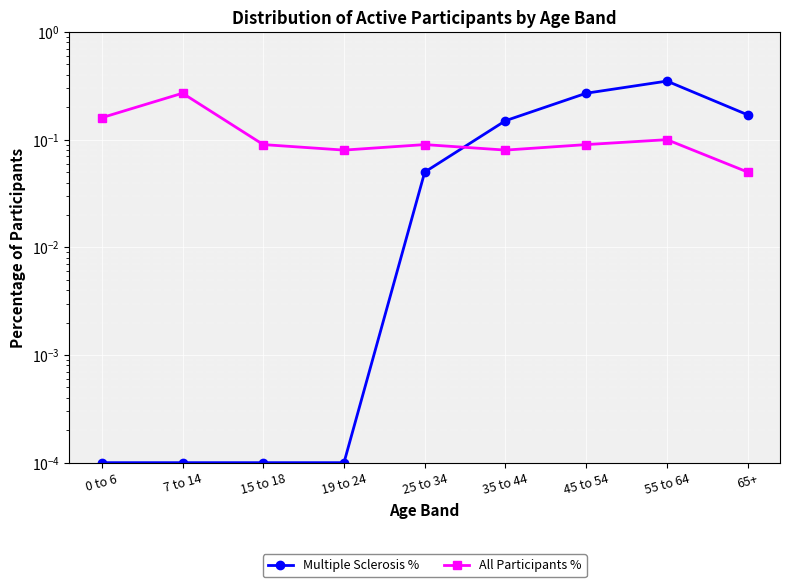

How many lines are shown in the chart?

2